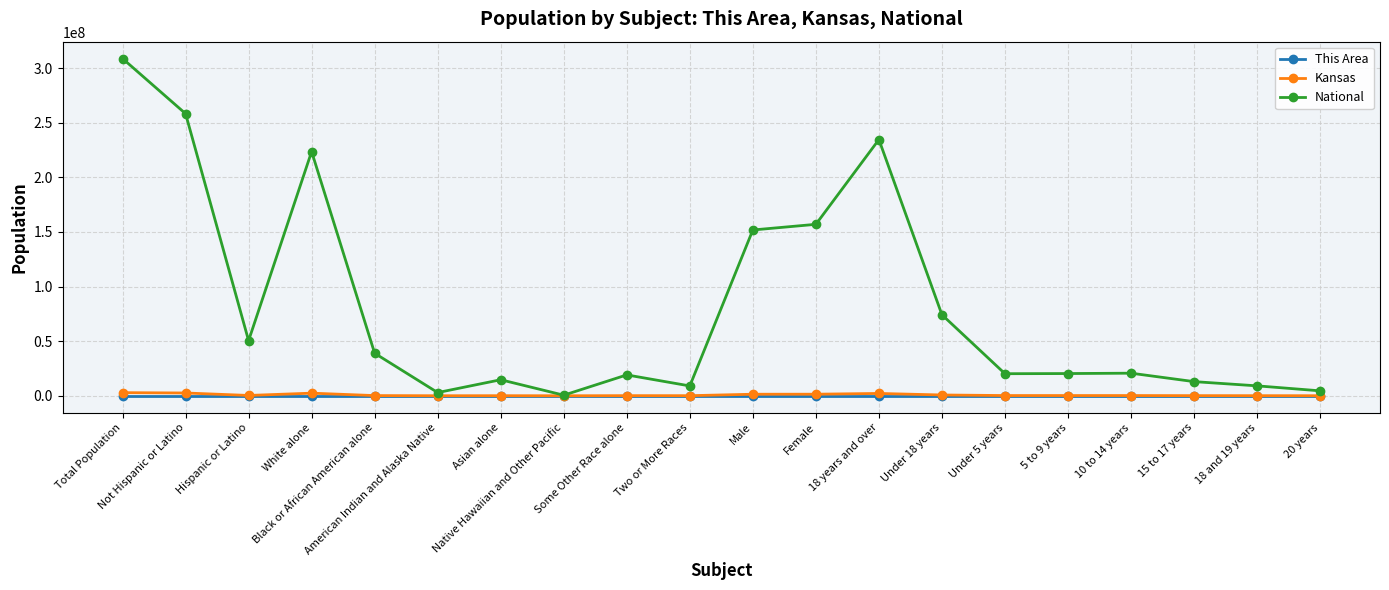

How many interior local peaks does the National series have?

5